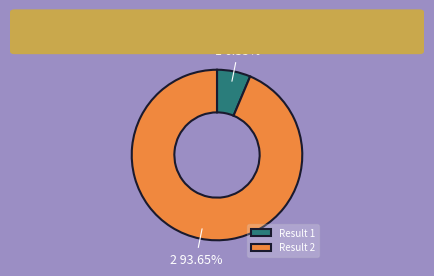

Do 2 and 1 together represent more than half of the pie?

Yes